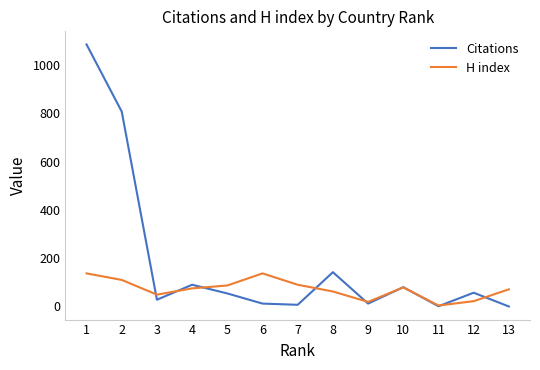

True or false: Citations has a value of 90 at 4.

True